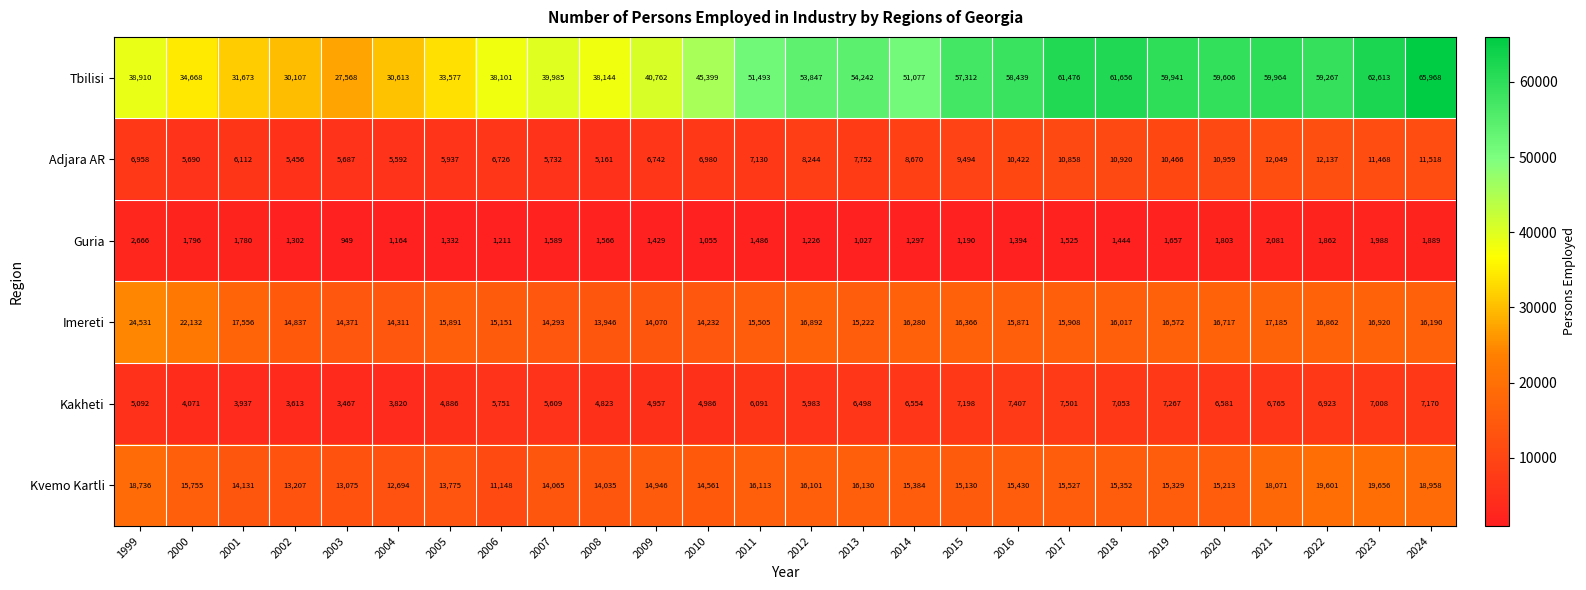

What is the difference between the Imereti values at 2008 and 2019?

2626